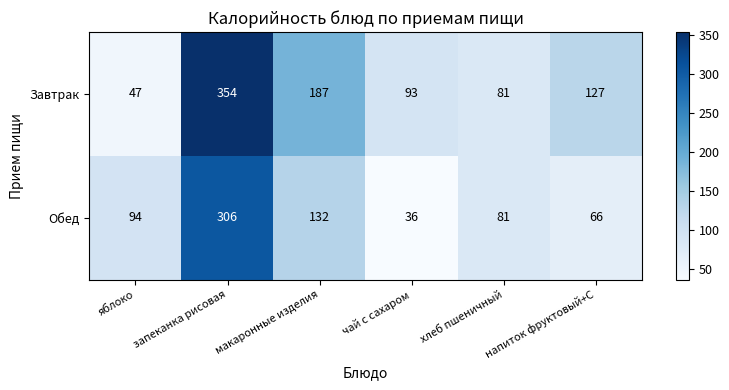

What is the spread (max minus min) of values at чай с сахаром?

57